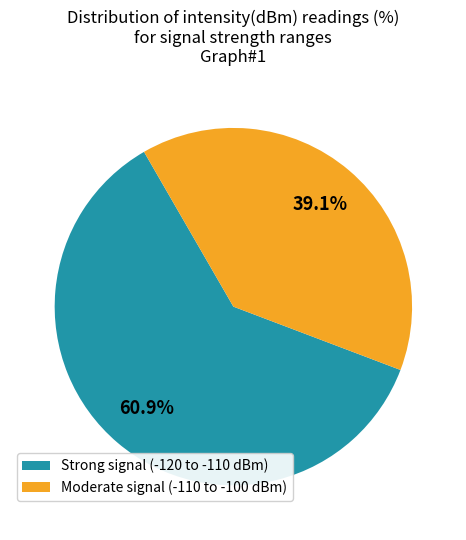

Rank the categories by value from lowest to highest.

Moderate signal (-110 to -100 dBm), Strong signal (-120 to -110 dBm)